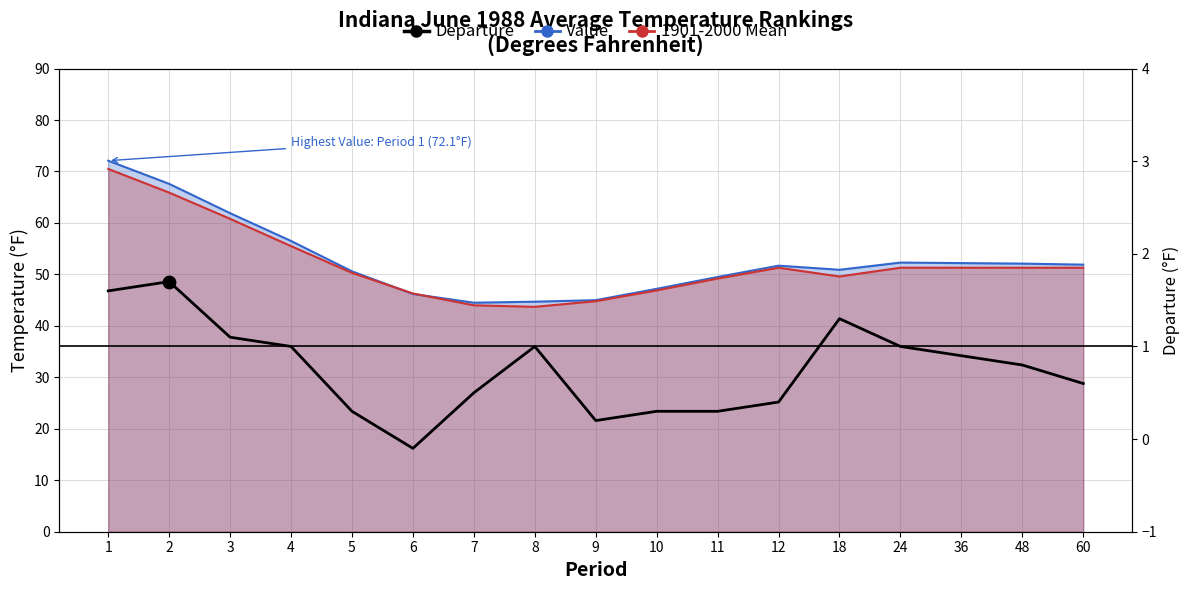

What is the change in value from 8 to 48?

-0.2